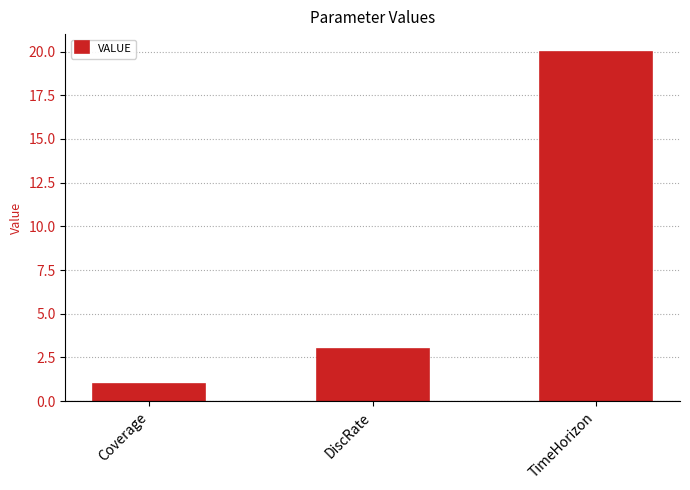

What is the minimum value shown in the chart?

1